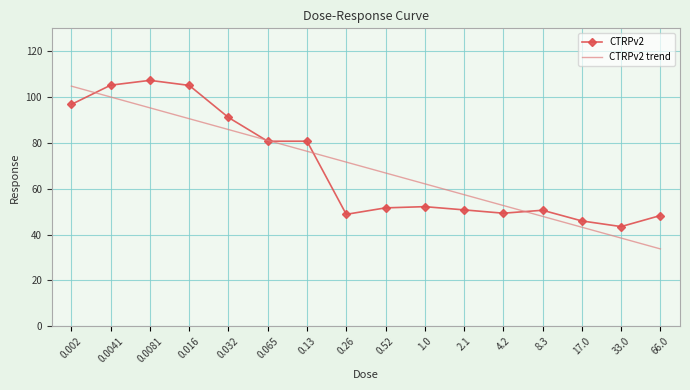

Read the CTRPv2 value at 1.0.

52.2